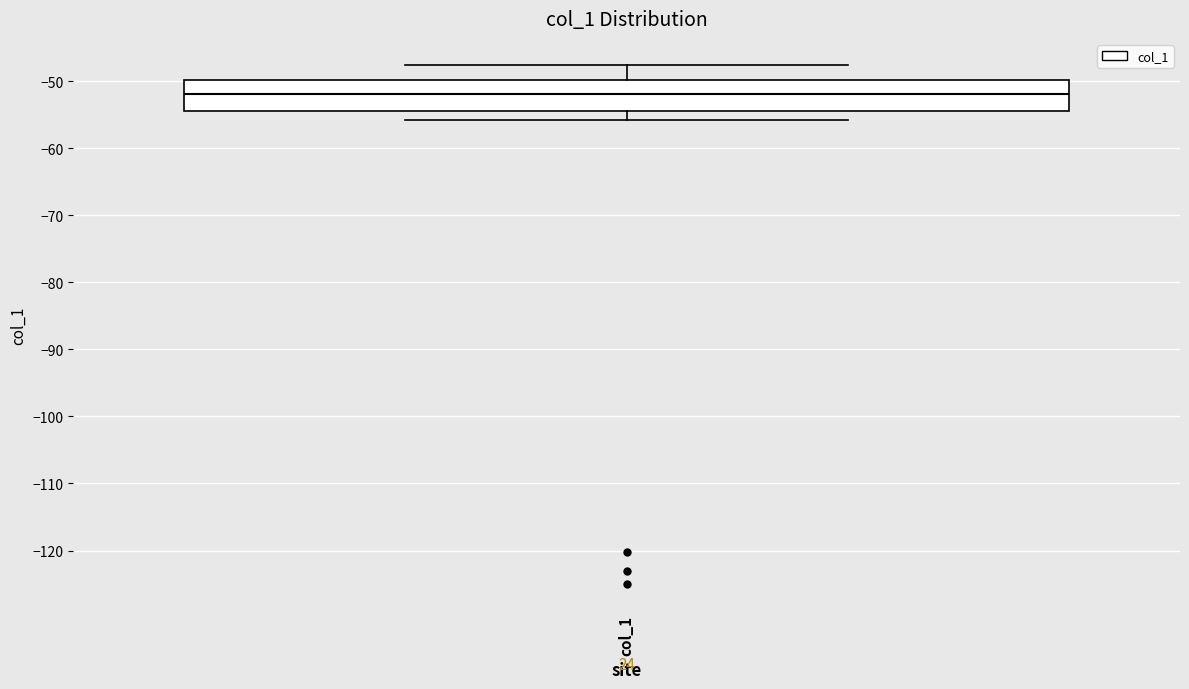

Where does the upper whisker of the box for col_1 end on the y-axis? The values are not printed on the chart, so give them approximately, as read against the axis.

-48